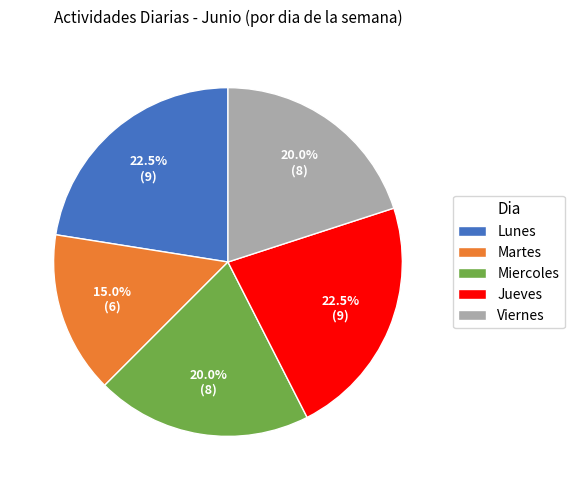

Approximately how many times larger is the value at Jueves compared to Miercoles?

1.1